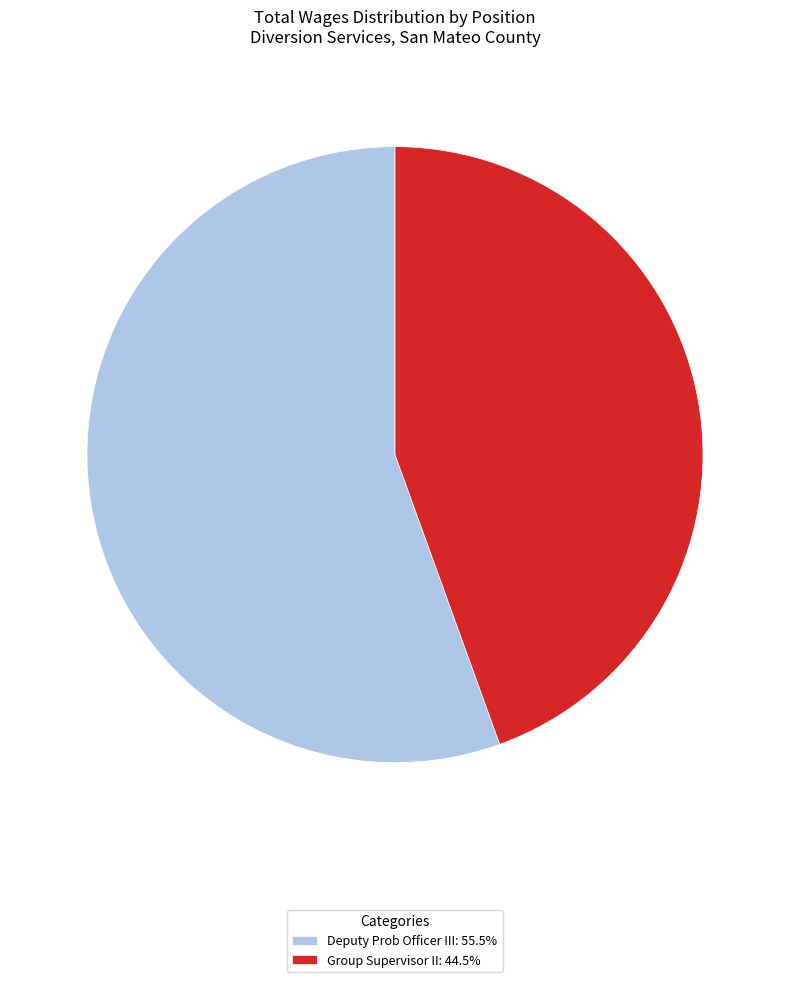

Do Deputy Prob Officer III: 55.5% and Group Supervisor II: 44.5% together represent more than half of the pie?

Yes